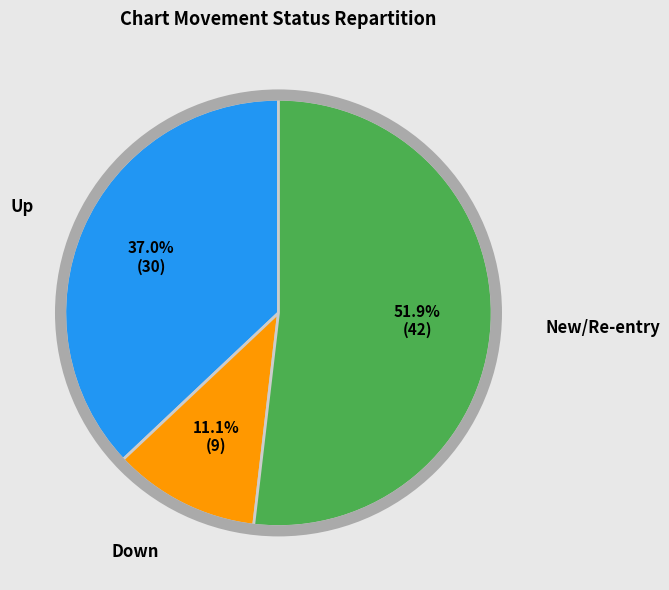

What is the largest slice in the pie chart?

New/Re-entry